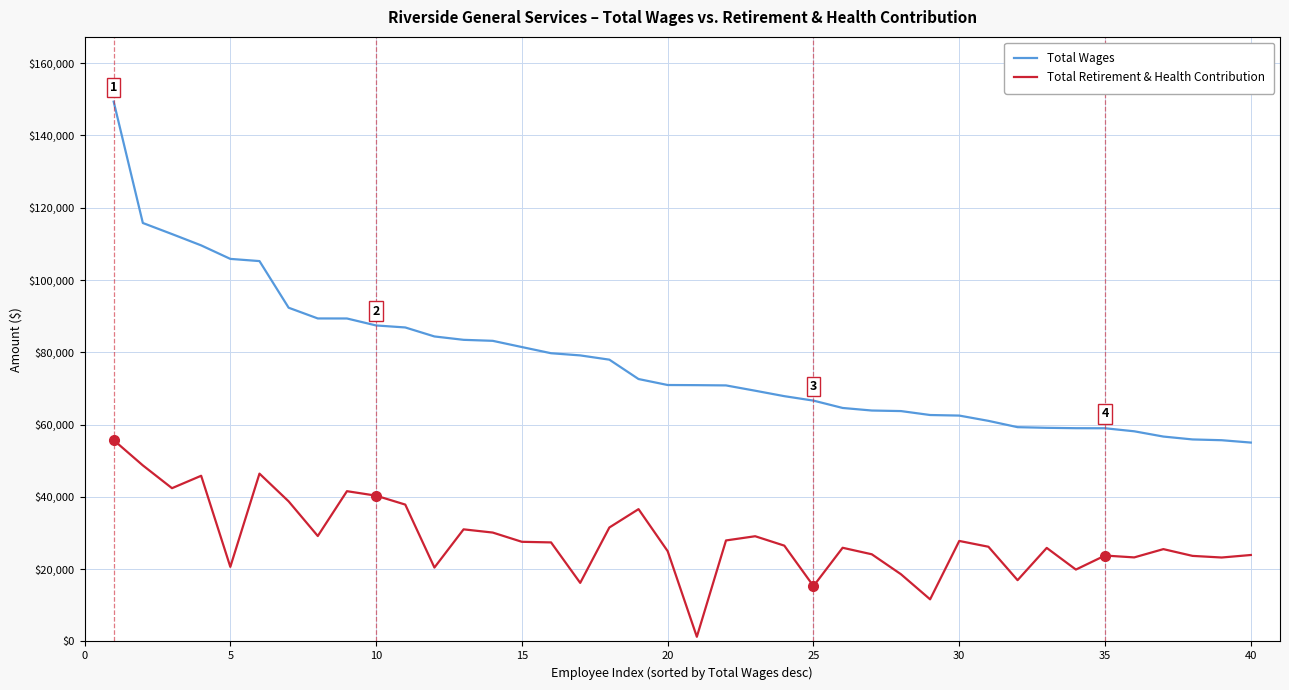

True or false: Total Wages and Total Retirement & Health Contribution cross at least once.

False